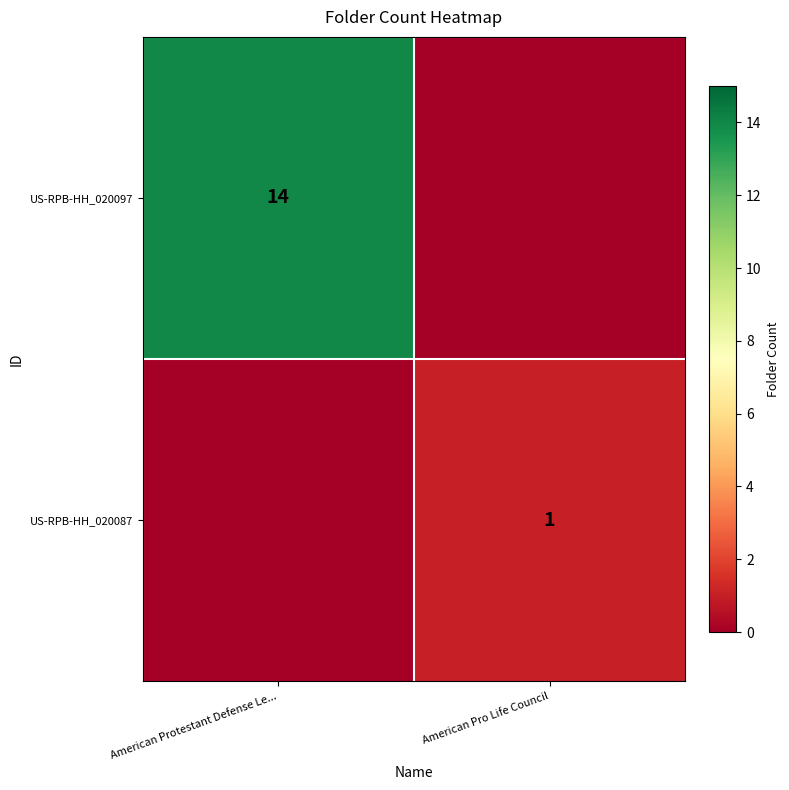

The value of US-RPB-HH_020097 at American Protestant Defense Le... is 9. True or false?

False